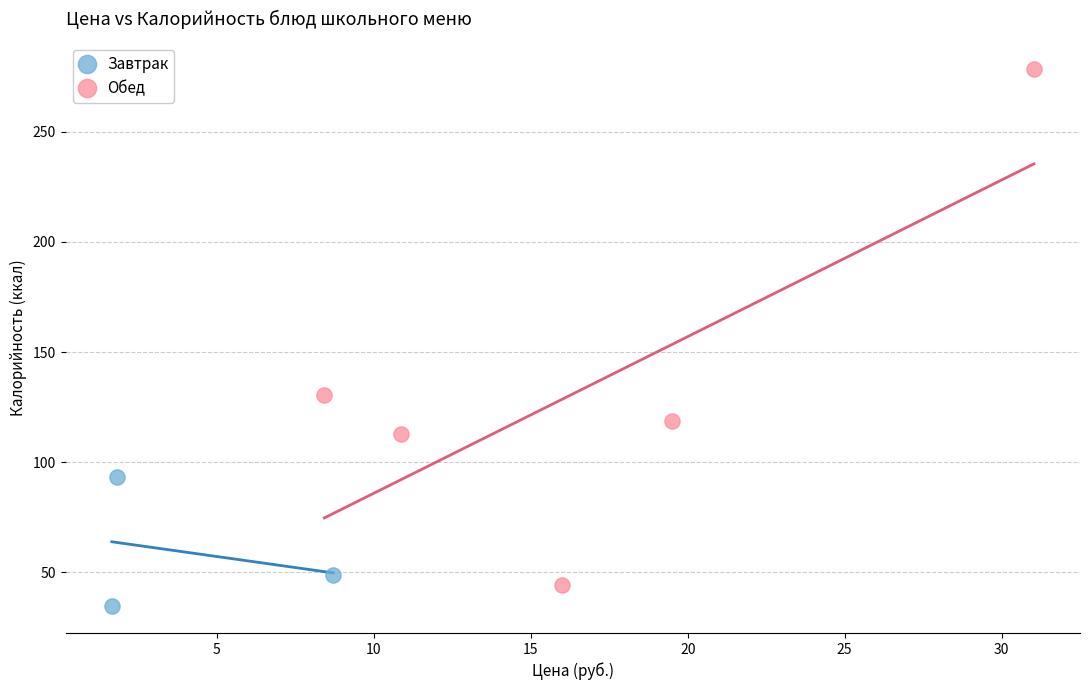

Which series reaches the minimum Y coordinate?

Завтрак